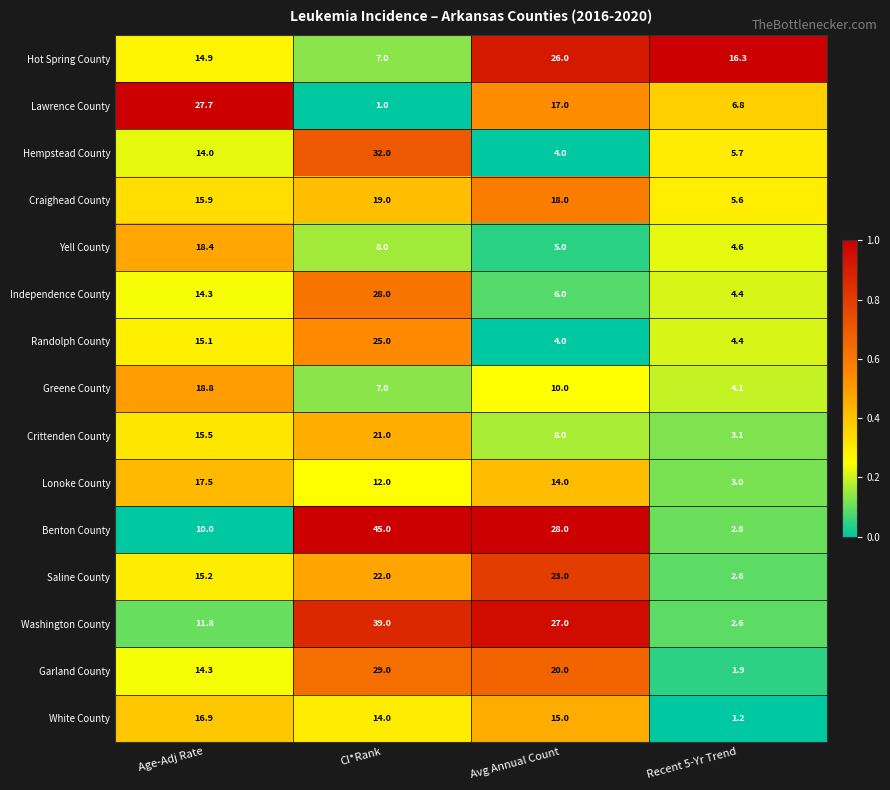

What is the difference between the second highest and minimum values in the Yell County series?

3.4